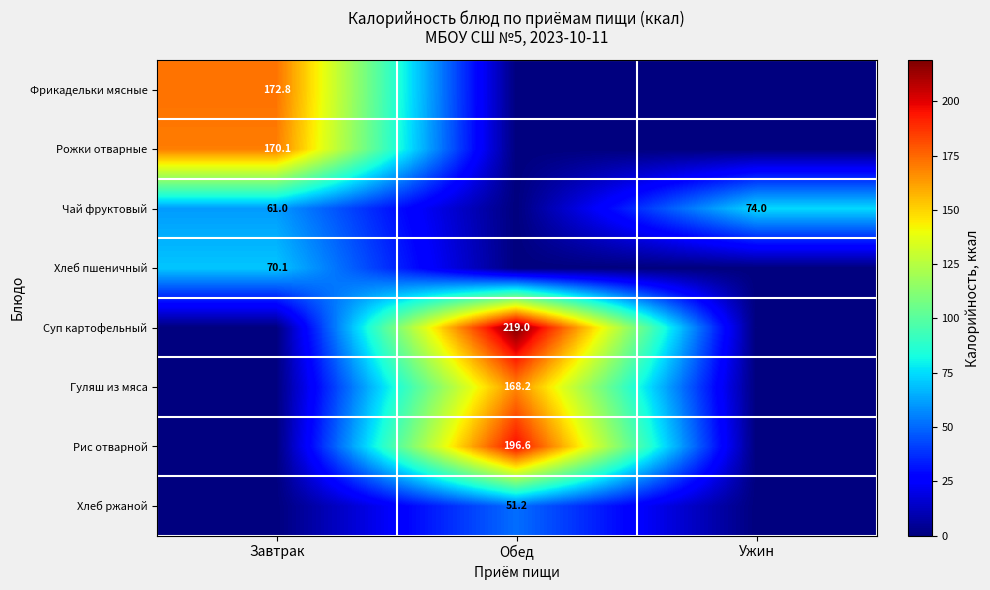

The value of Рожки отварные at Завтрак is 117.6. True or false?

False